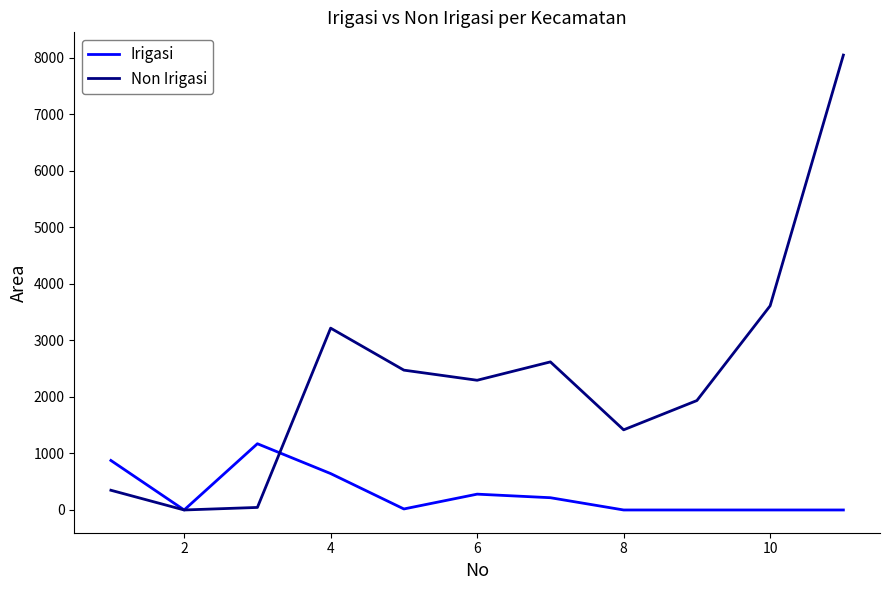

What are all the series names shown in the legend?

Irigasi, Non Irigasi